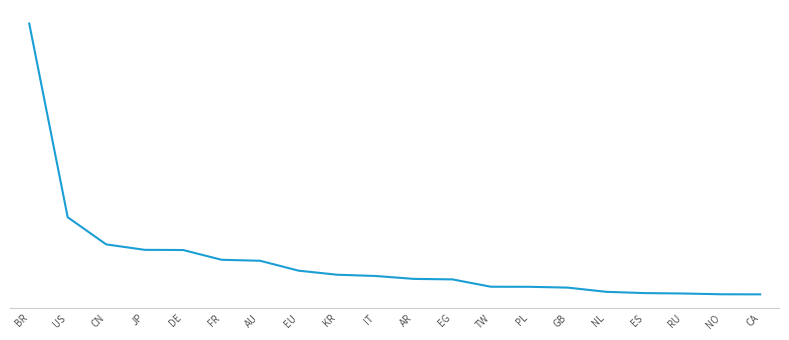

Is it true that the value at RU is 1843763666374?

False